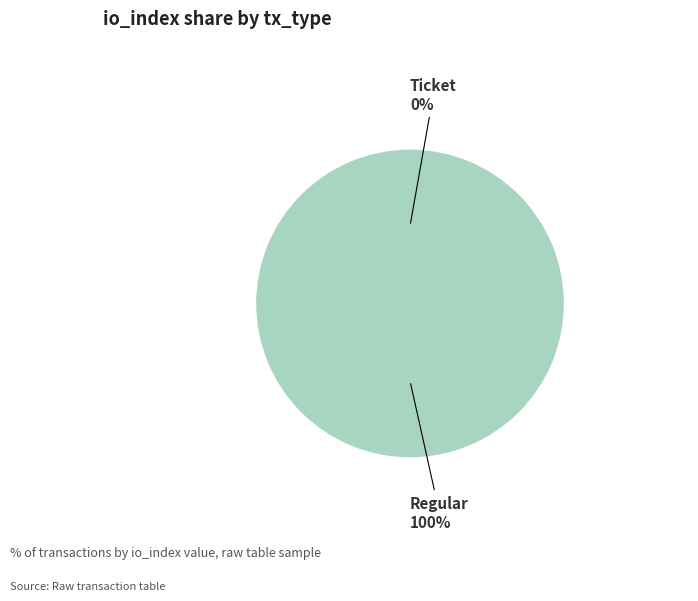

What is the total percentage of Regular and Ticket?

100.0%